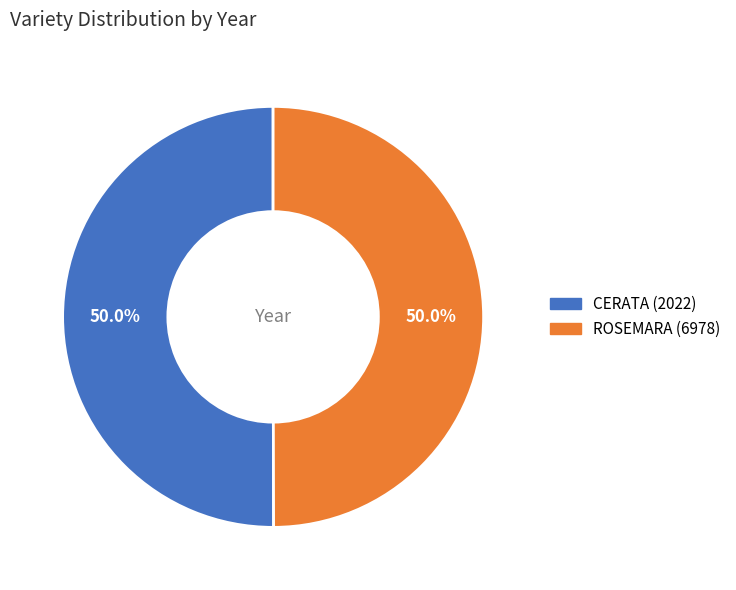

What percentage do CERATA (2022) and ROSEMARA (6978) together represent?

100.0%